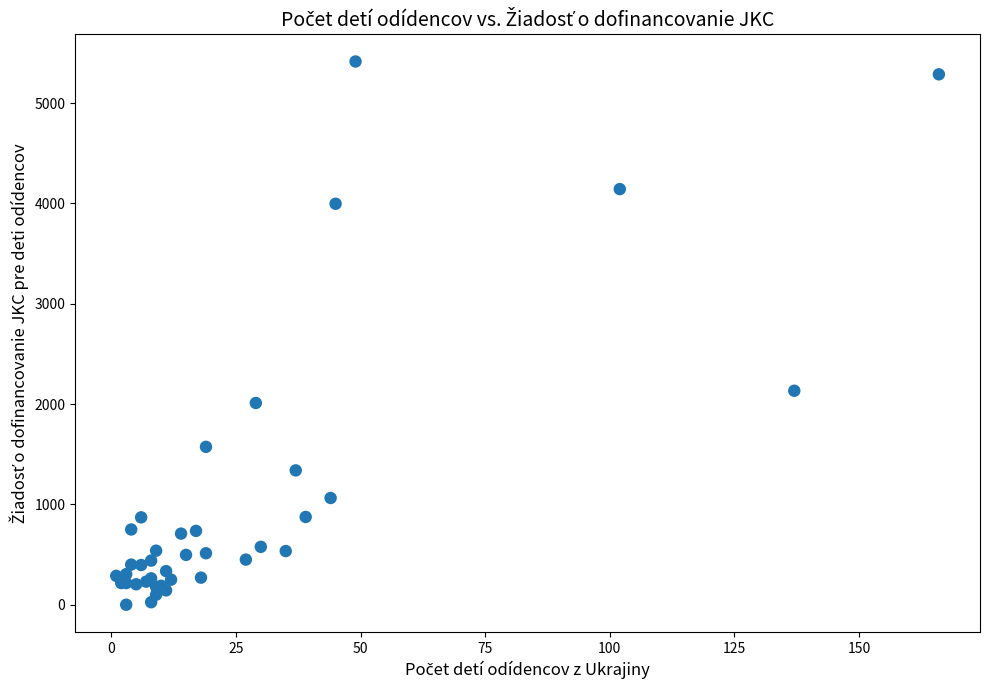

What Y value in the scatter plot is closest to 2707?

2133